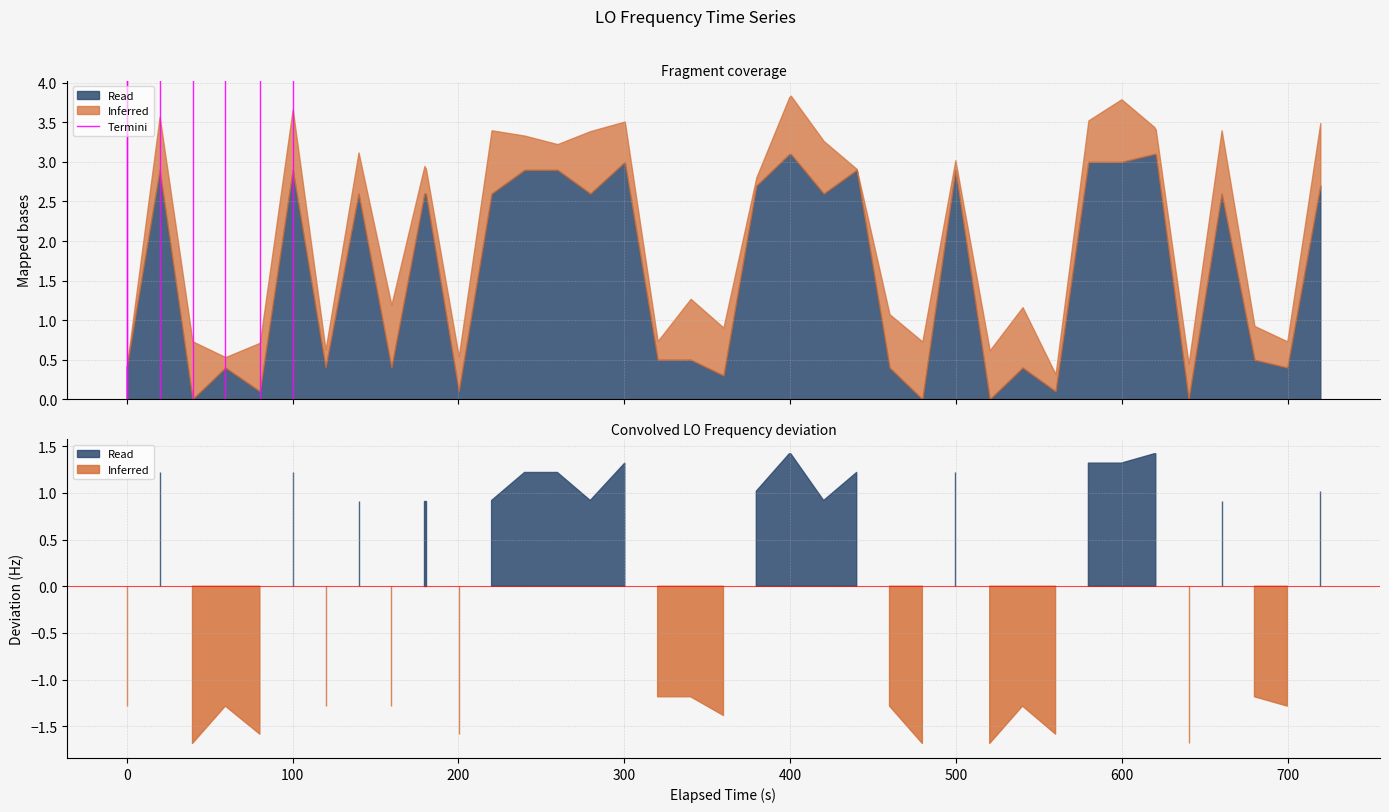

What is the difference between the maximum and minimum values?

1